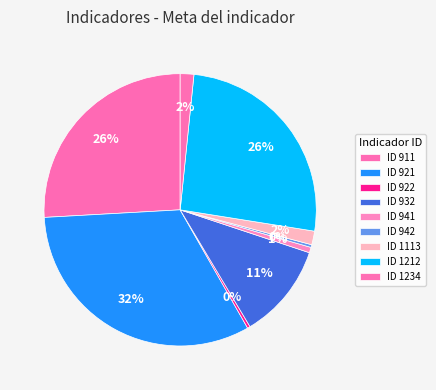

To the nearest percent, what is the average slice percentage?

11%